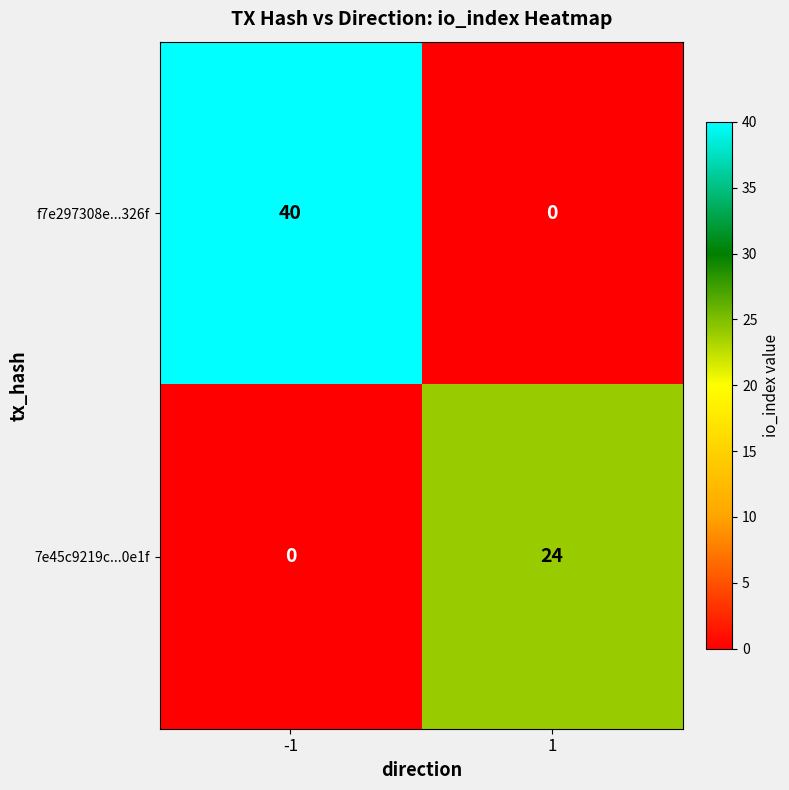

Count the number of categories in the chart.

2